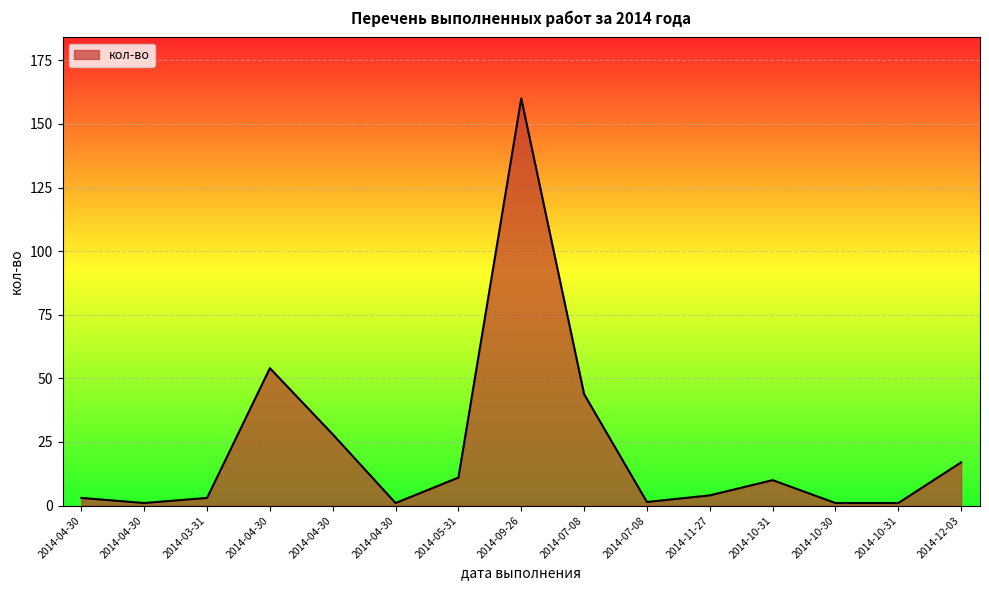

How many lines are shown in the chart?

1